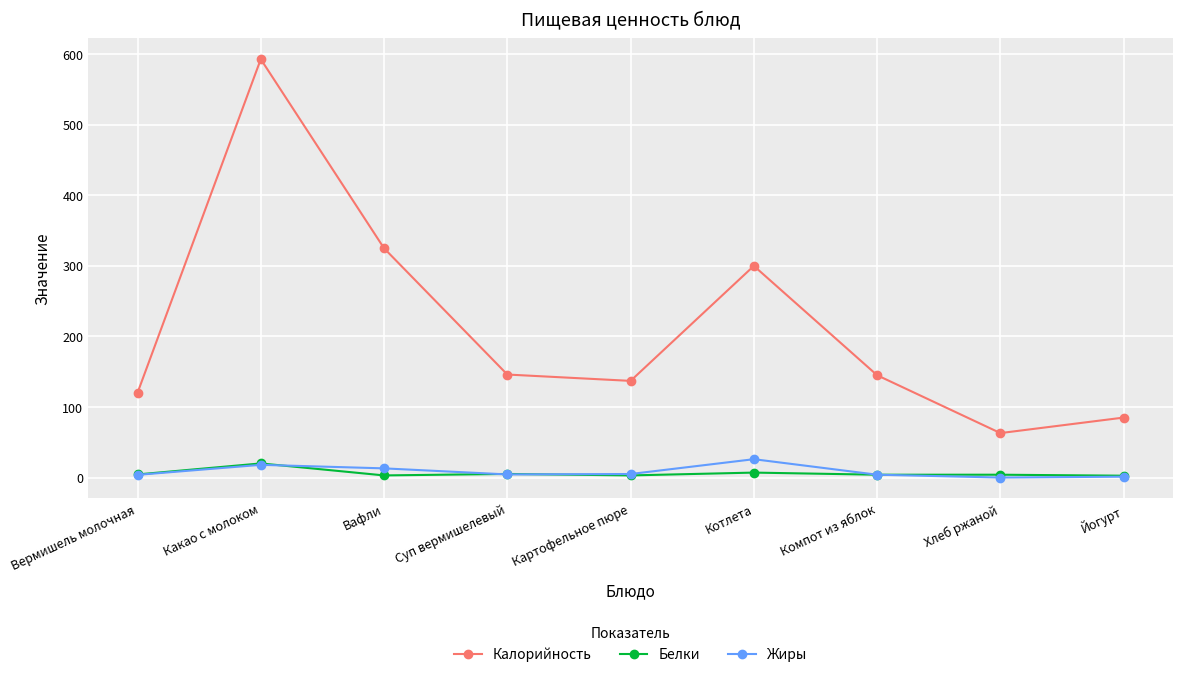

What is the difference between the highest and lowest values at Хлеб ржаной?

63.0